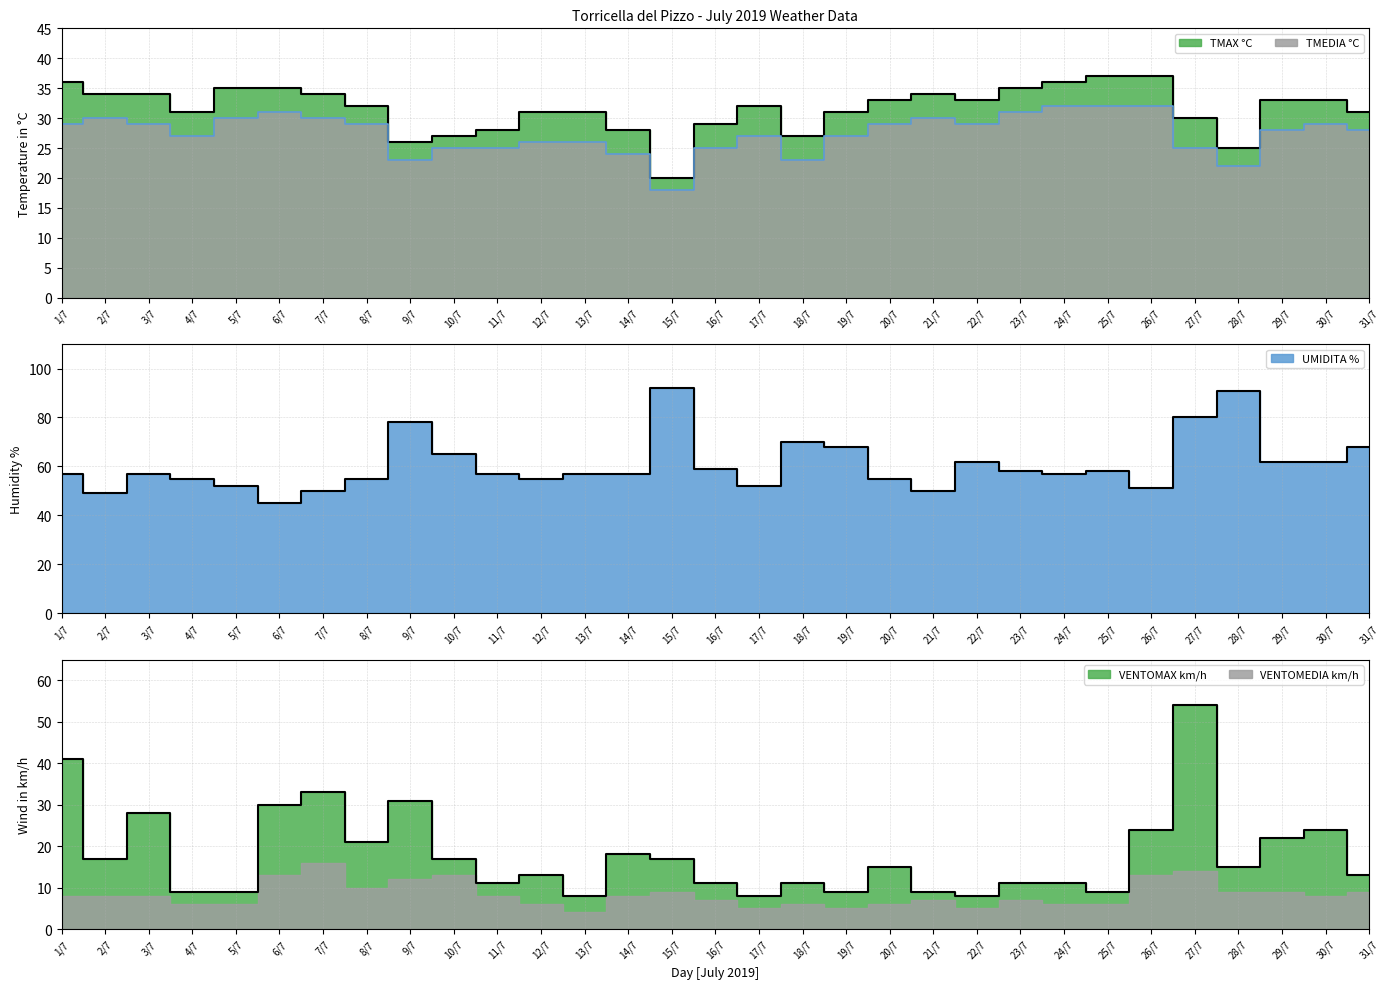

Where do VENTOMAX km/h and TMEDIA °C first cross each other?

1/7 and 2/7